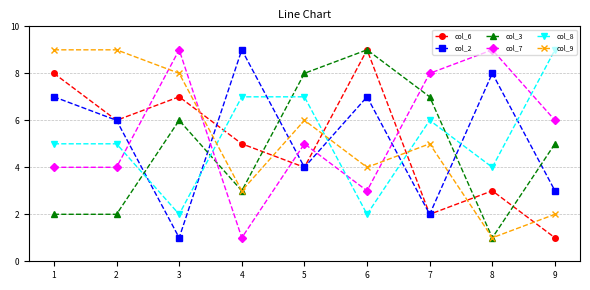

Is it true that col_2 equals 9 at 6?

False